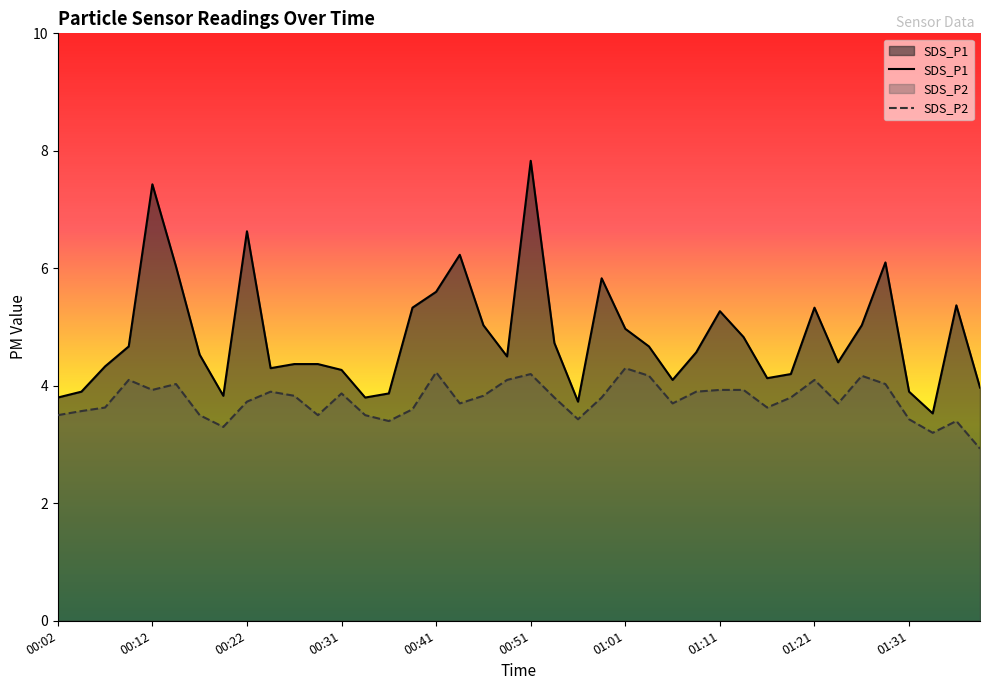

The value of SDS_P1 at 17 is 6.2. True or false?

True